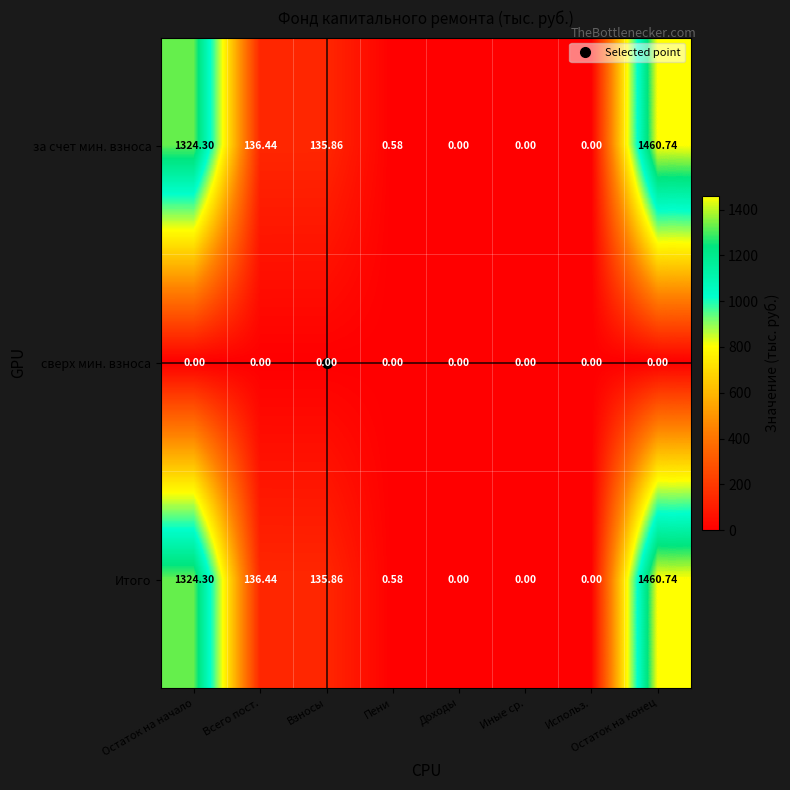

At which category is the sum across all series the highest?

Остаток на конец